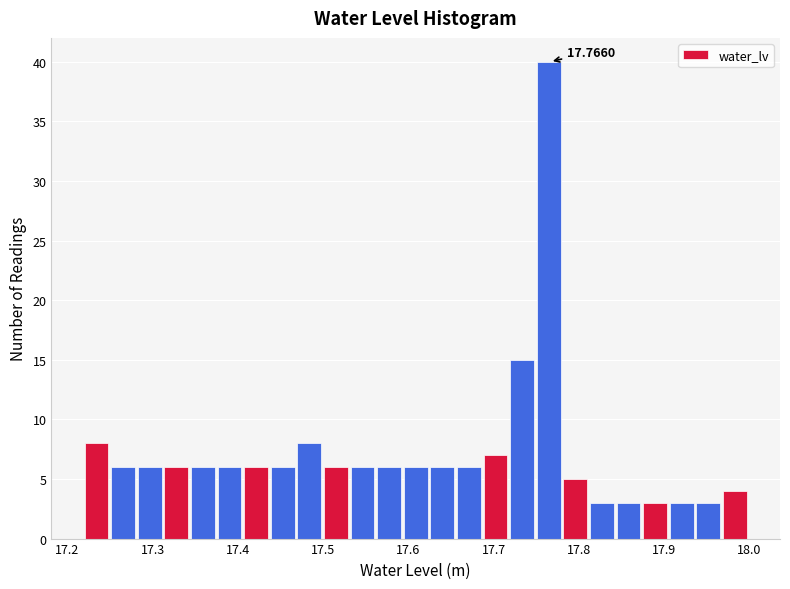

Around what value on the x-axis is the tallest bar? Give the approximate position of its centre, as read against the axis.

17.76